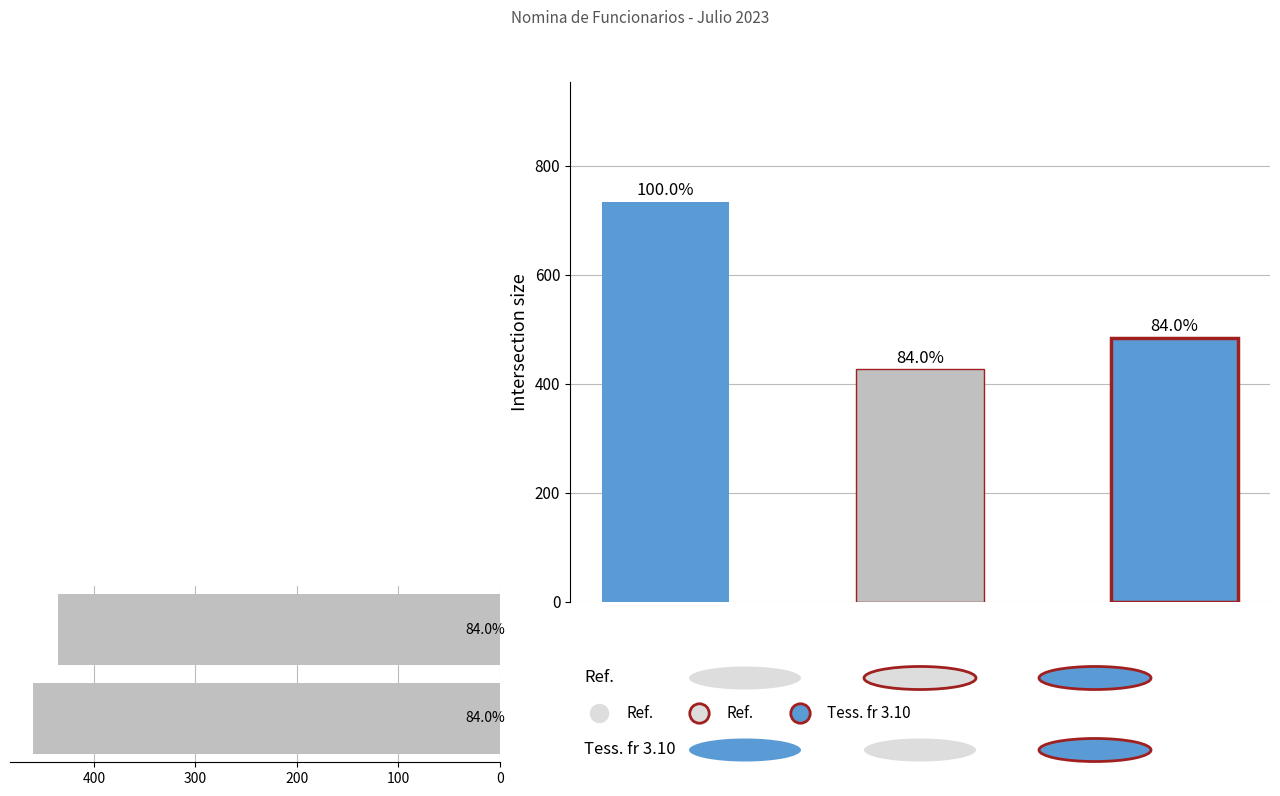

What is the change in value from 0 to 100?

-24.2